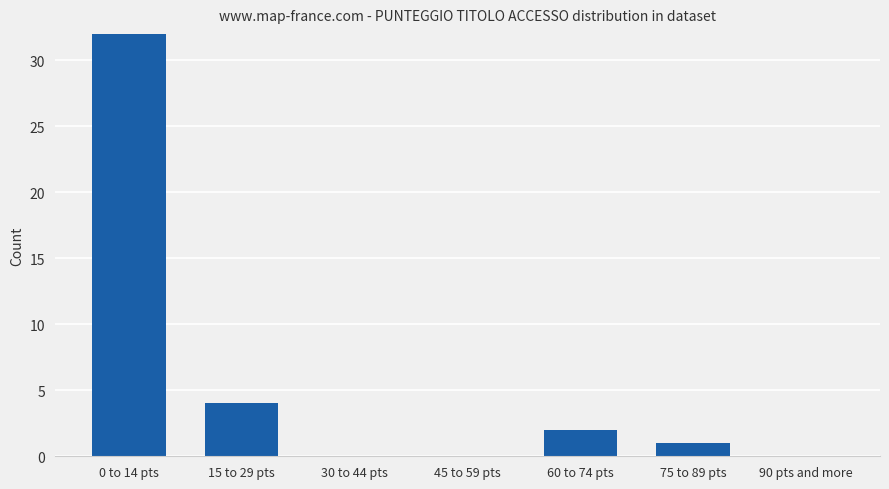

What position from the left is 90 pts and more?

7